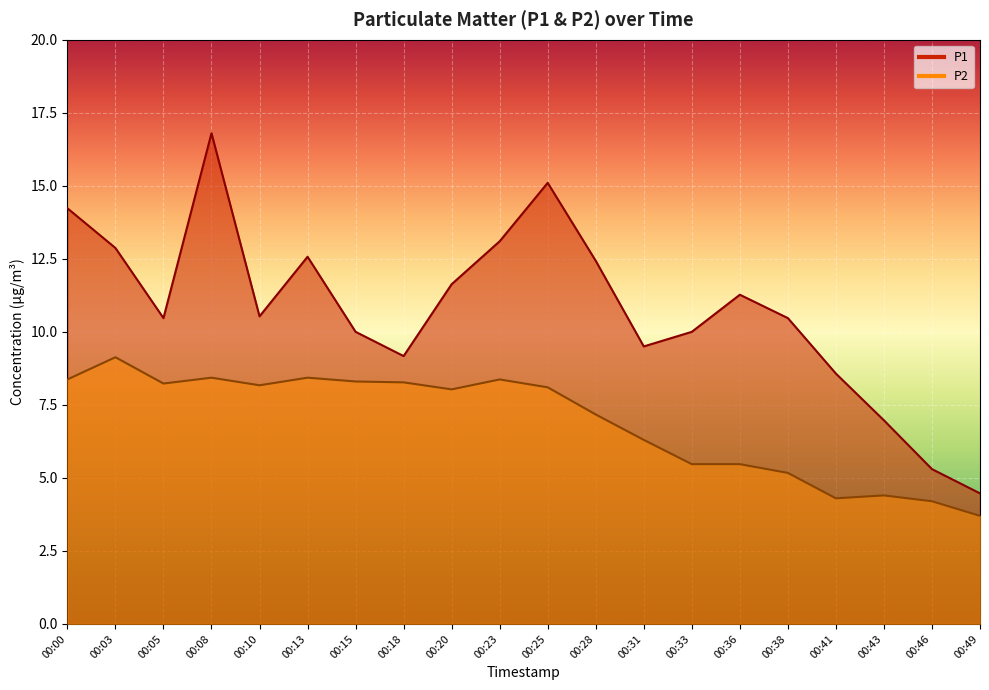

Is the value of P2 at 00:20 greater than the value of P1 at 00:33?

No